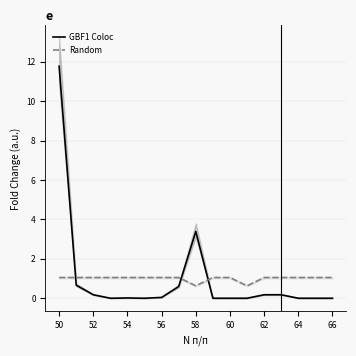

True or false: GBF1 Coloc has a value of 8.0 at 64.

False